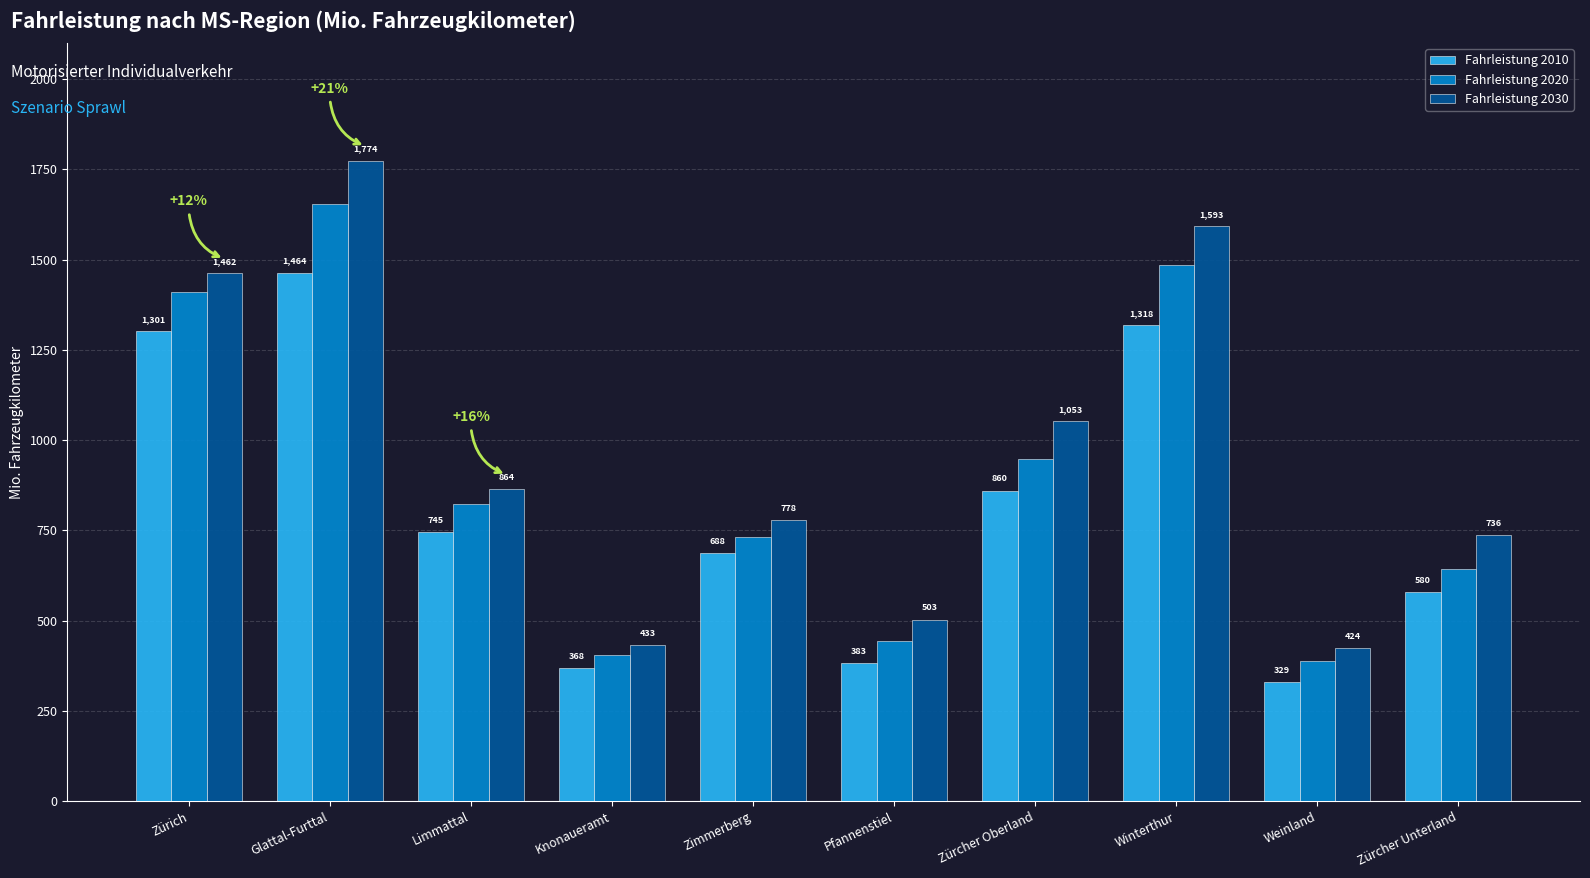

Reading right to left, list all the values displayed in this chart.

Fahrleistung 2010: Zürcher Unterland=580	Weinland=329	Winterthur=1318	Zürcher Oberland=860	Pfannenstiel=383	Zimmerberg=688	Knonaueramt=368	Limmattal=745	Glattal-Furttal=1464	Zürich=1301
Fahrleistung 2020: Zürcher Unterland=642	Weinland=389	Winterthur=1484	Zürcher Oberland=949	Pfannenstiel=443	Zimmerberg=732	Knonaueramt=404	Limmattal=822	Glattal-Furttal=1653	Zürich=1409
Fahrleistung 2030: Zürcher Unterland=736	Weinland=424	Winterthur=1593	Zürcher Oberland=1053	Pfannenstiel=503	Zimmerberg=778	Knonaueramt=433	Limmattal=864	Glattal-Furttal=1774	Zürich=1462